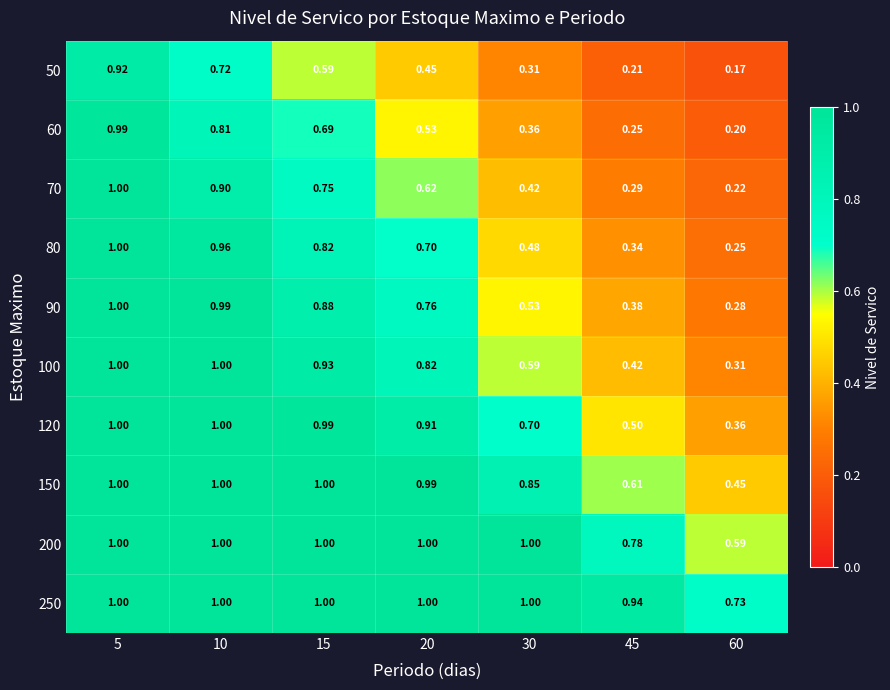

Is the value of 200 at 20 greater than the value of 120 at 30?

Yes